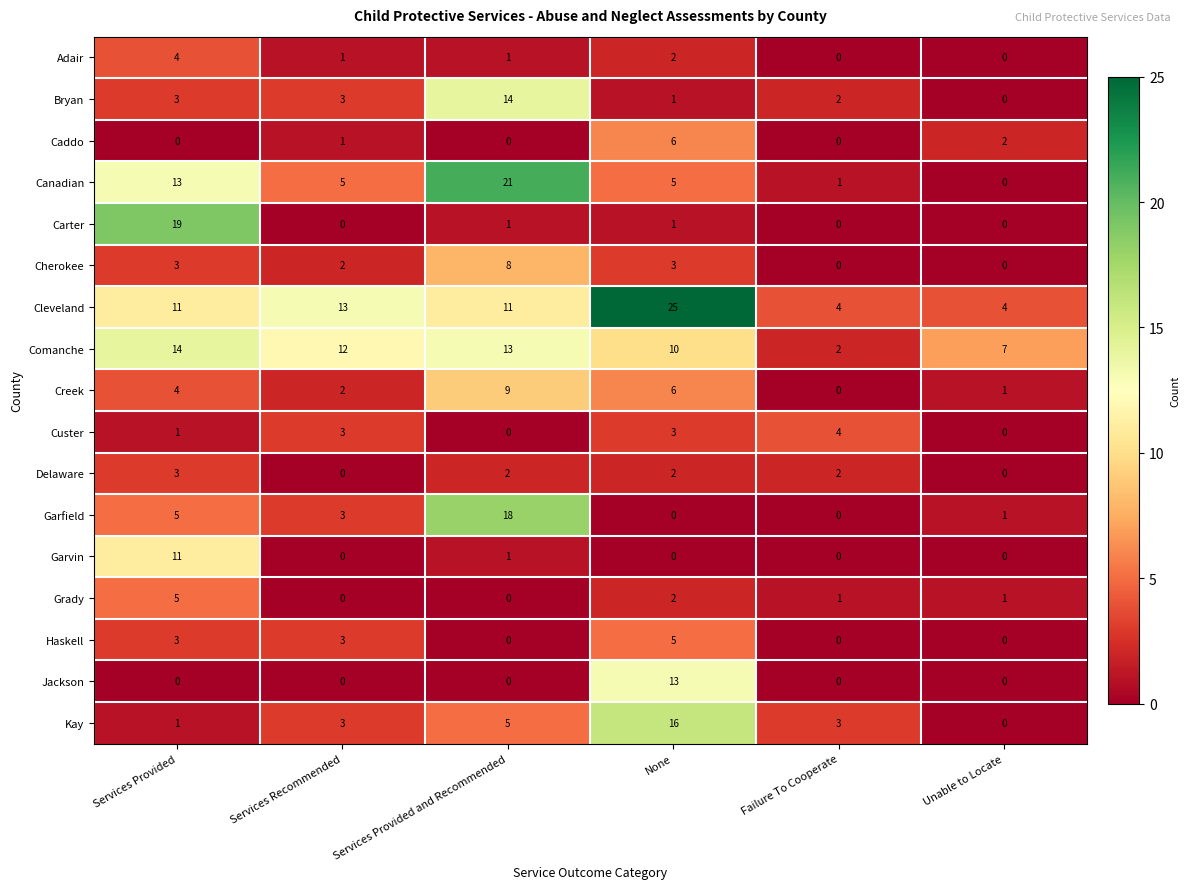

What is the difference between the maximum and minimum values in the Cherokee series?

8